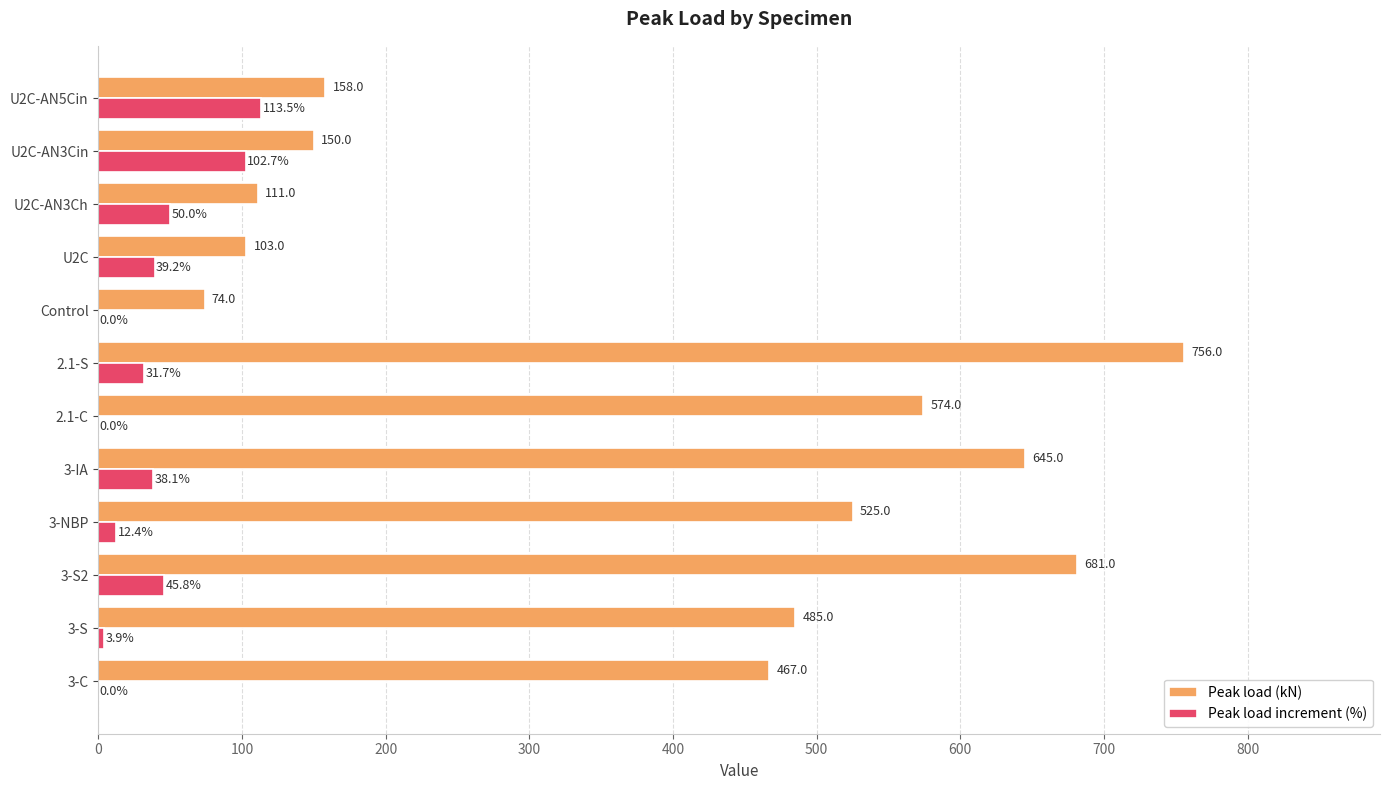

Between 3-S2 and U2C-AN3Ch, which series saw the biggest shift?

Peak load (kN)